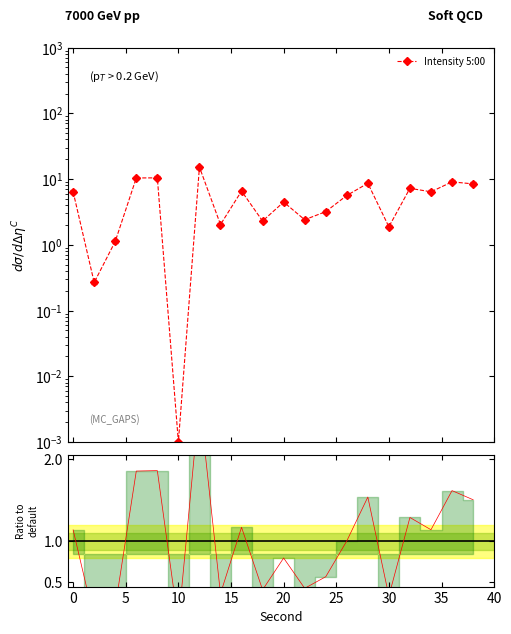

Which series has the largest total across all categories?

Intensity 5:00